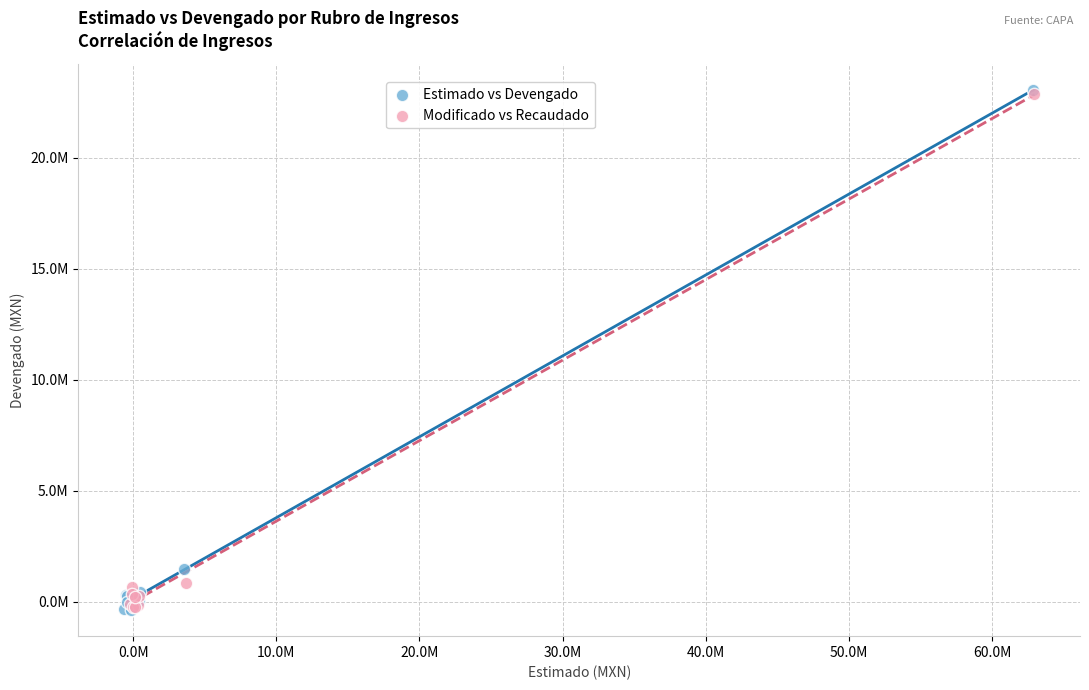

What are all the series names shown in the legend?

Estimado vs Devengado, Modificado vs Recaudado